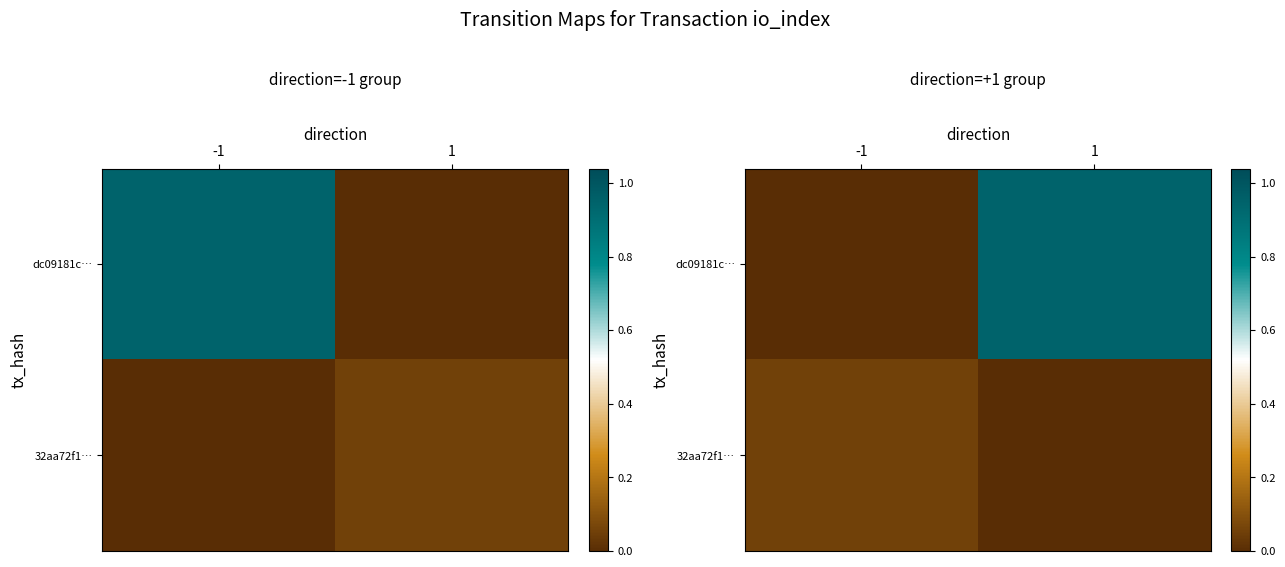

How many 32aa72f1… values are between 0 and 1?

2